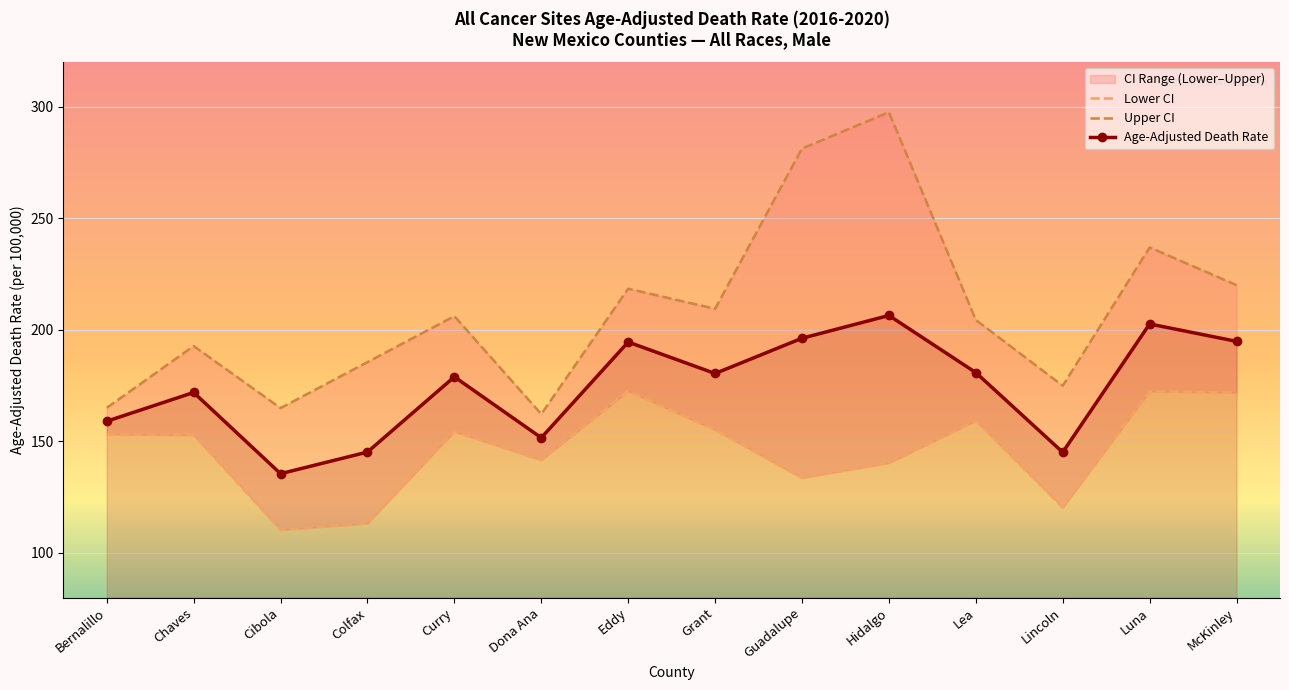

What is the lowest value of the Upper CI series?

162.2